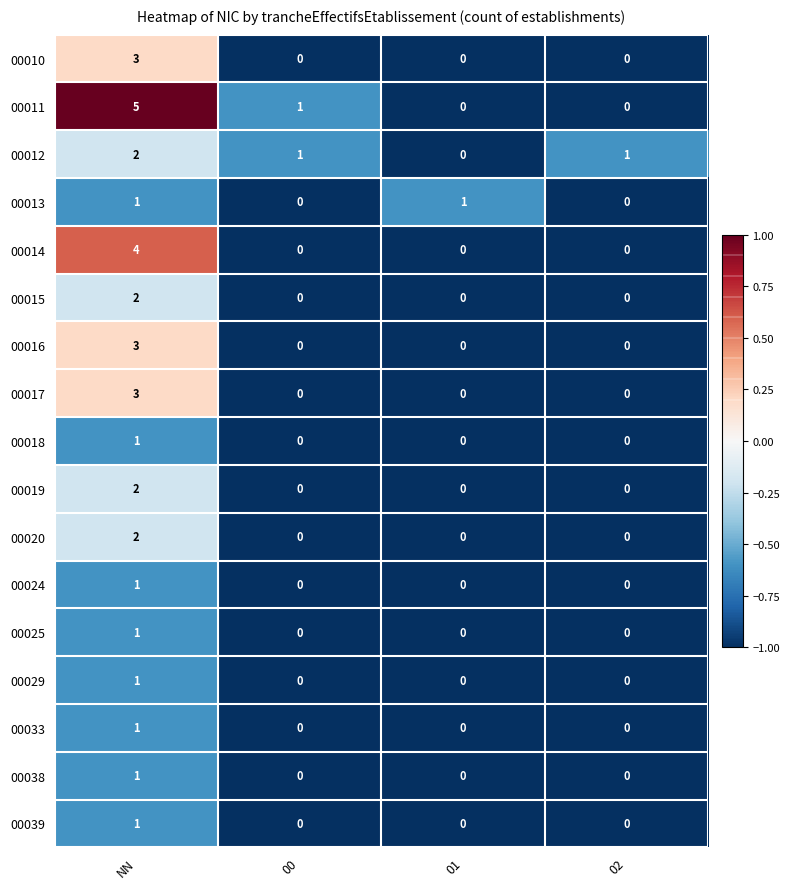

Is it true that 00018 equals 1 at NN?

True